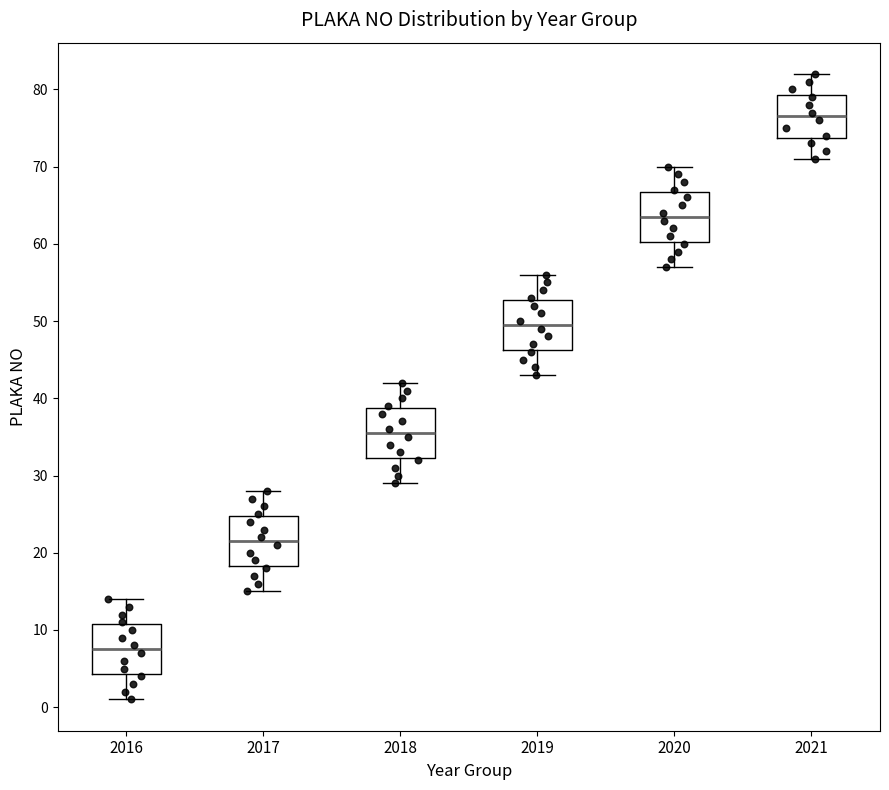

Where does the upper whisker of the box at x = 2017 end on the y-axis? The values are not printed on the chart, so give them approximately, as read against the axis.

28